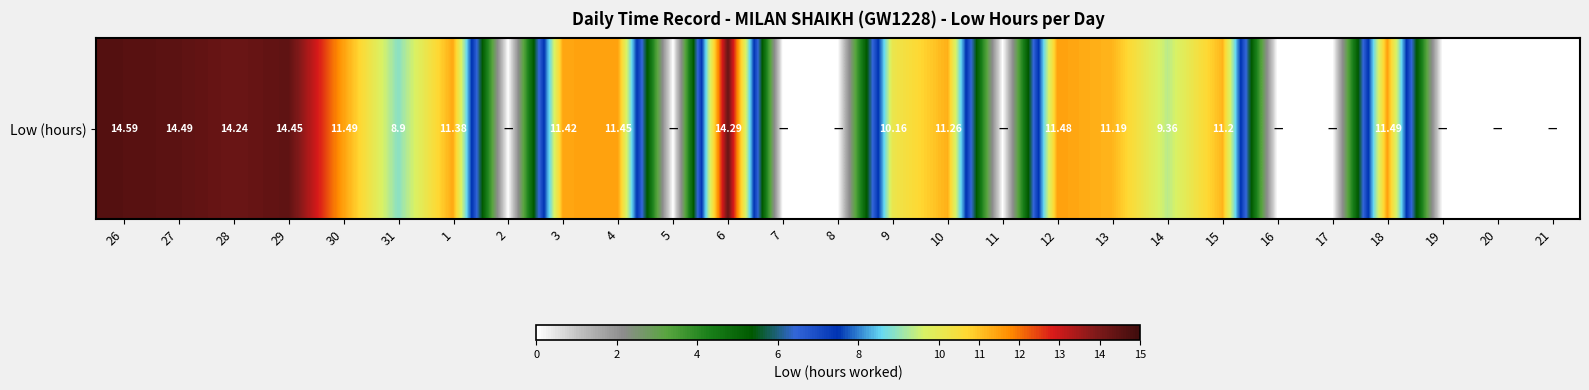

At which label is the value closest to 7?

31